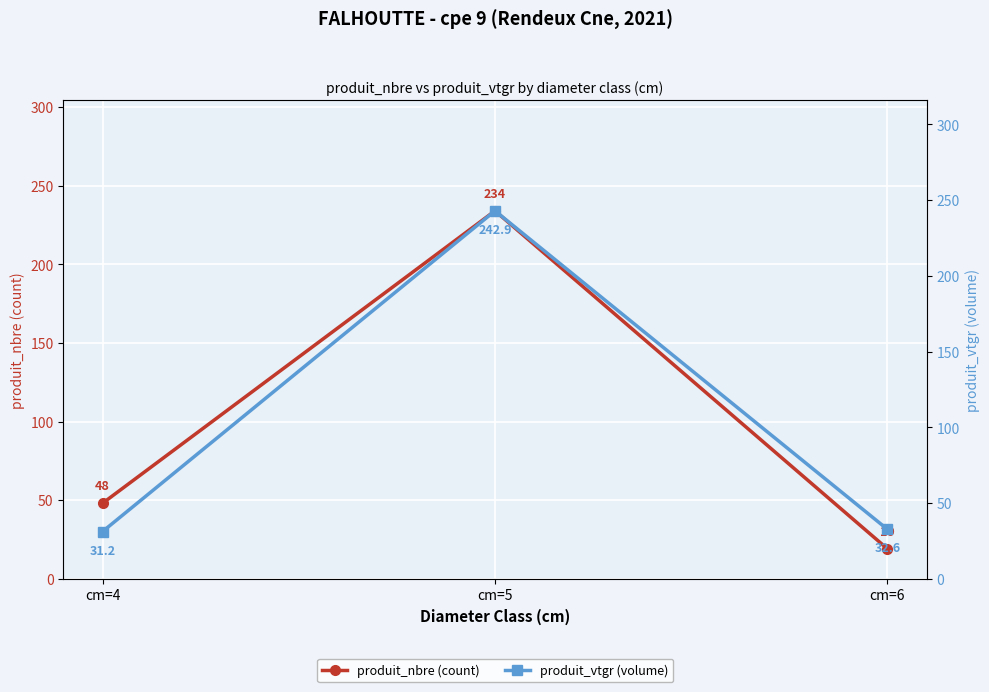

What is the approximate value of produit_vtgr (volume) at cm=4?

31.2